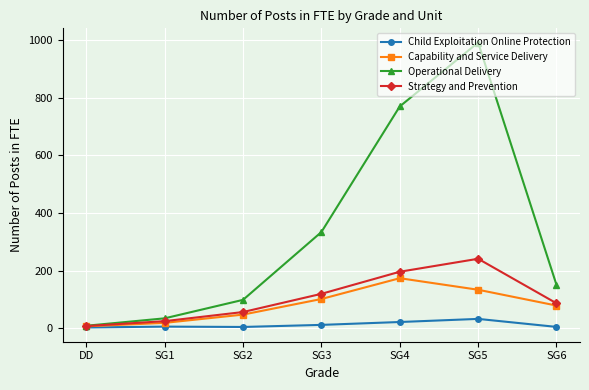

True or false: Capability and Service Delivery has more than 2 points higher than both neighbors.

False